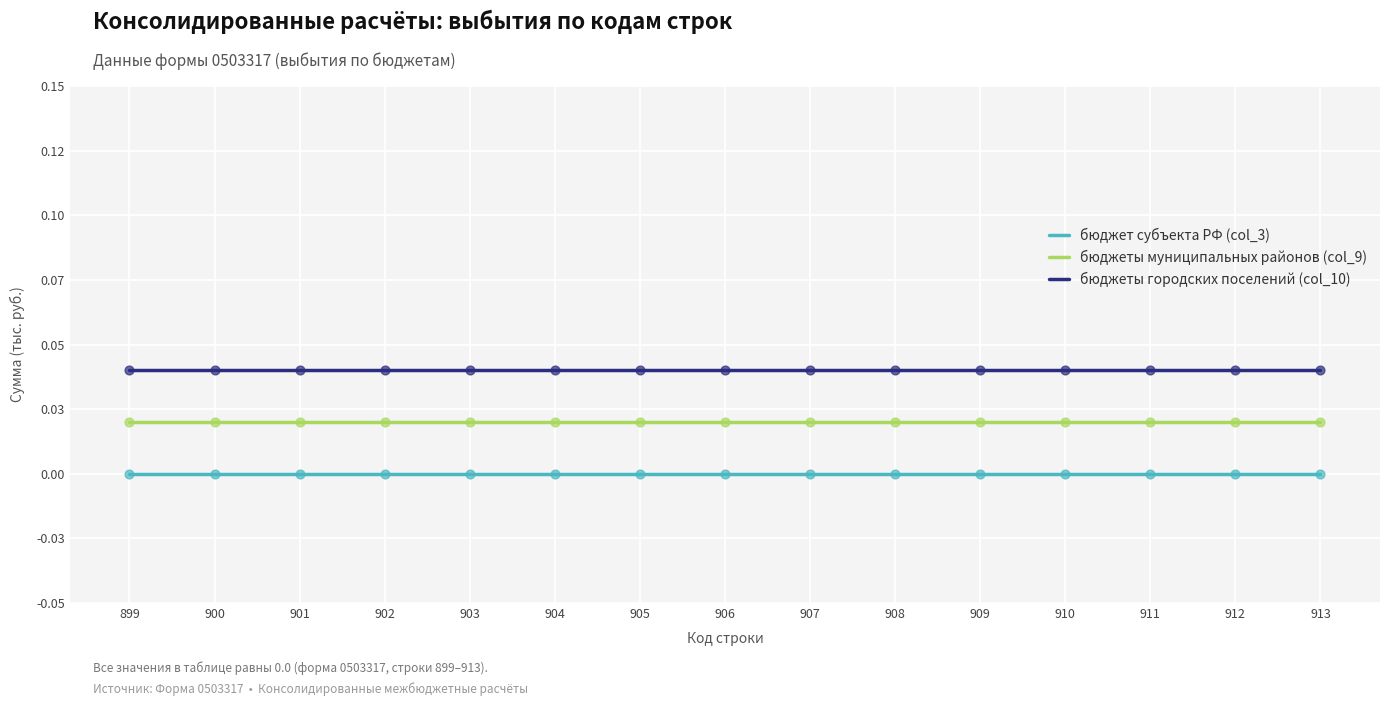

What are all the series names shown in the legend?

бюджет субъекта РФ (col_3), бюджеты муниципальных районов (col_9), бюджеты городских поселений (col_10)